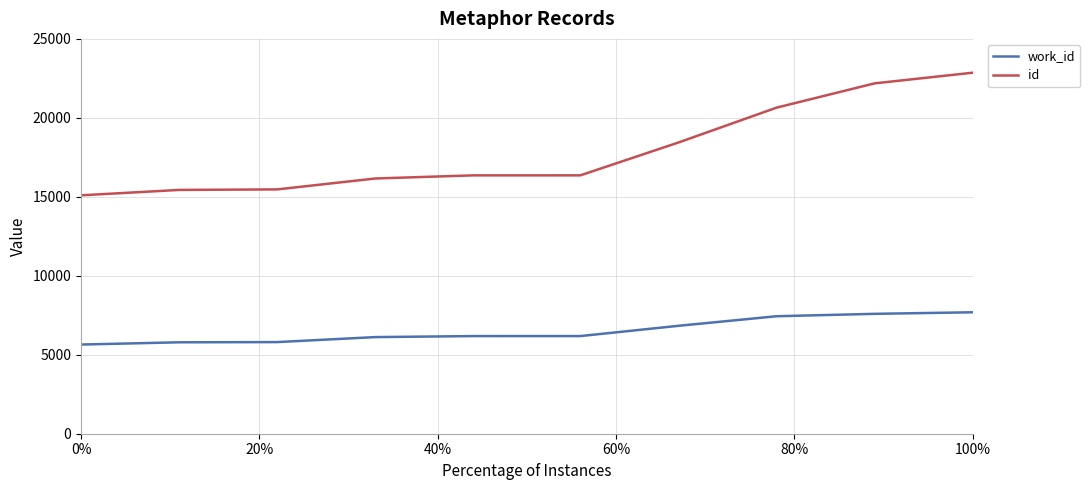

What is the highest value of the work_id series?

7690